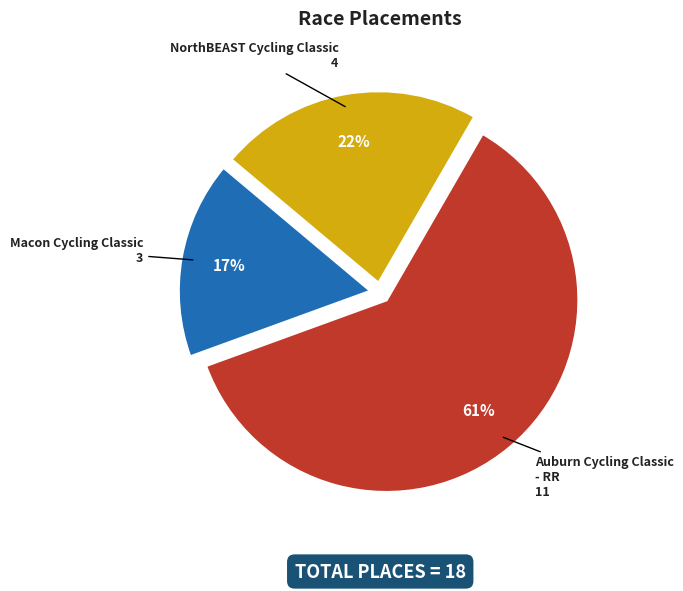

Does any single category account for the majority?

Yes